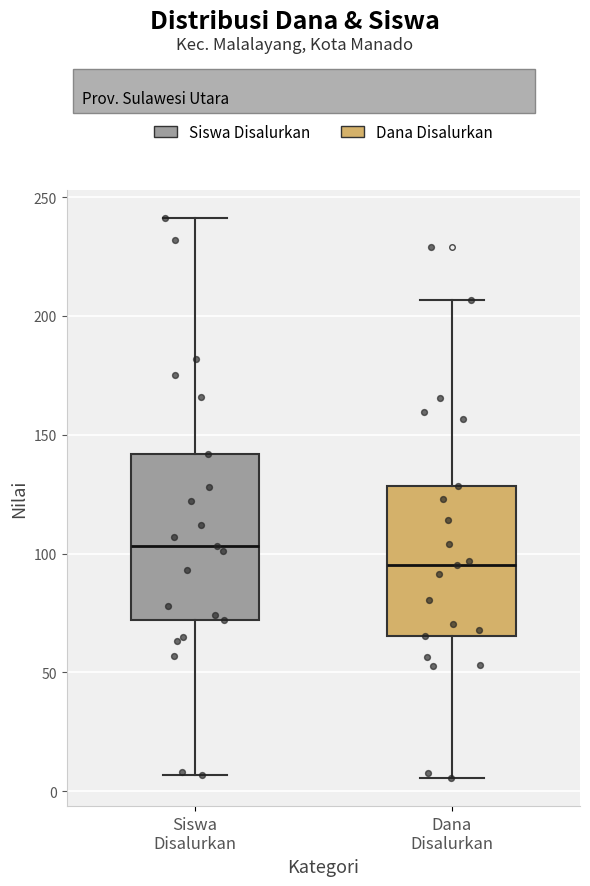

Reading left to right, read every box against the y-axis: the position of its median line, the range the box covers, and the ends of its whiskers. The values are not printed on the chart, so give them approximately, as read against the axis.

Siswa Disalurkan: median 105, box 70 to 140, whiskers 5 to 240
Dana Disalurkan: median 95, box 65 to 130, whiskers 5 to 205